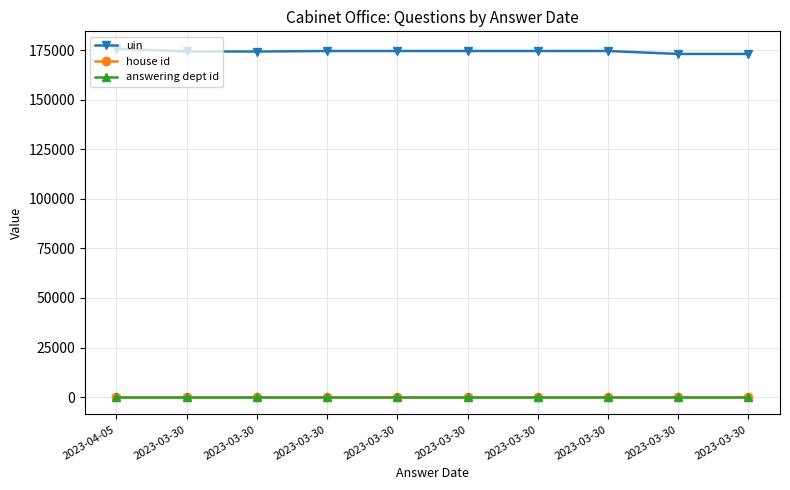

List the series in order of their peak value, highest first.

uin, answering dept id, house id